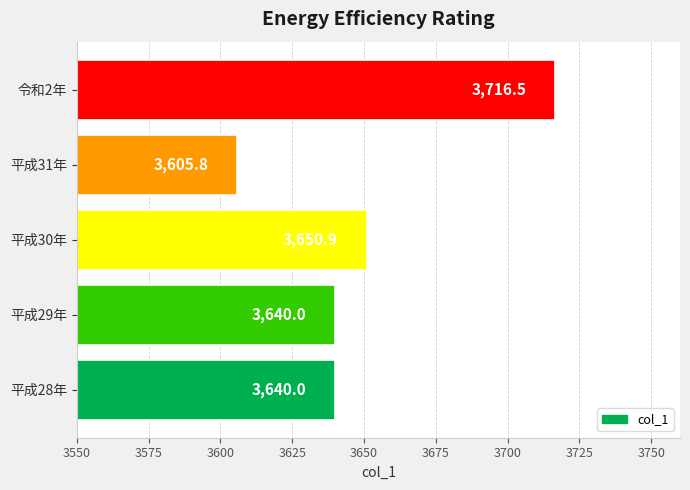

Which category has the highest value across all series?

令和2年